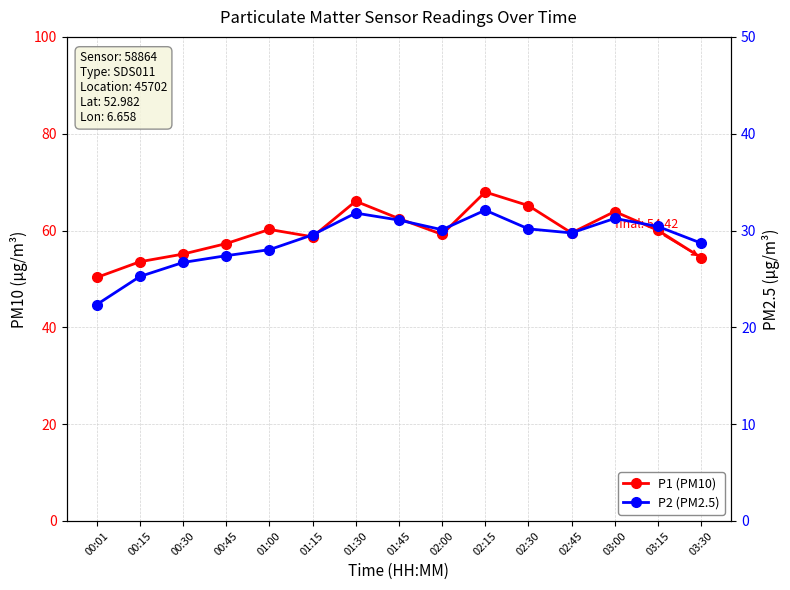

What is the label of the 1st point from the left?

00:01